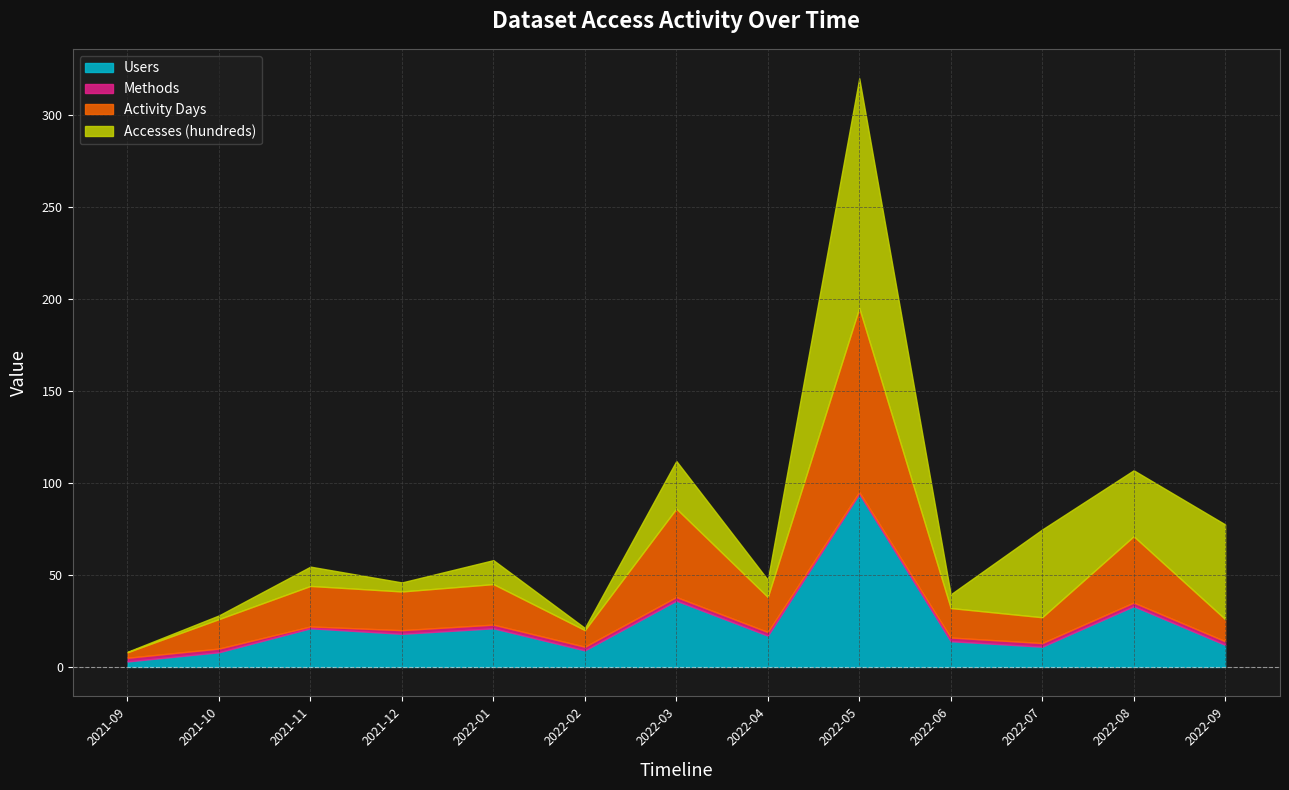

Which category has the highest value across all series?

2022-05